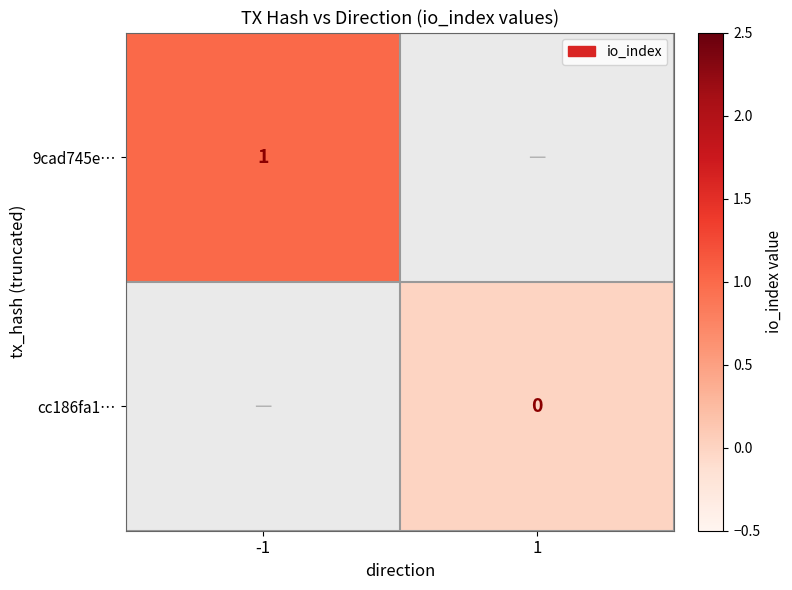

Count the number of data series in this chart.

2